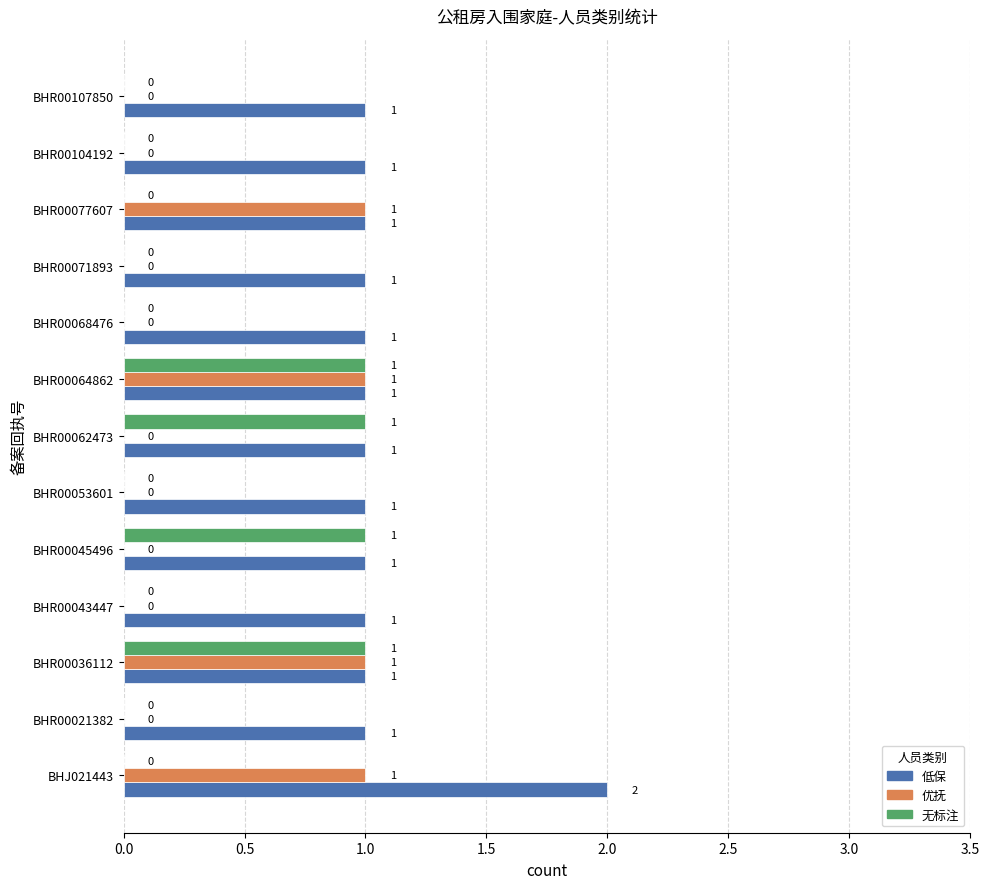

What is the total value across all series at BHR00036112?

3